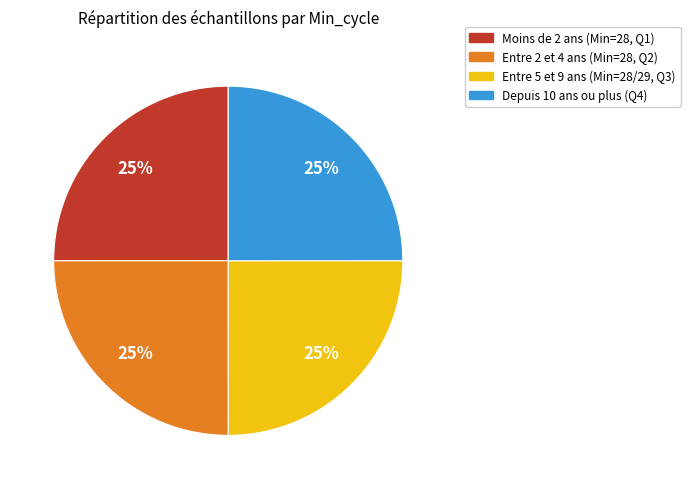

Is there a majority slice in this chart?

No